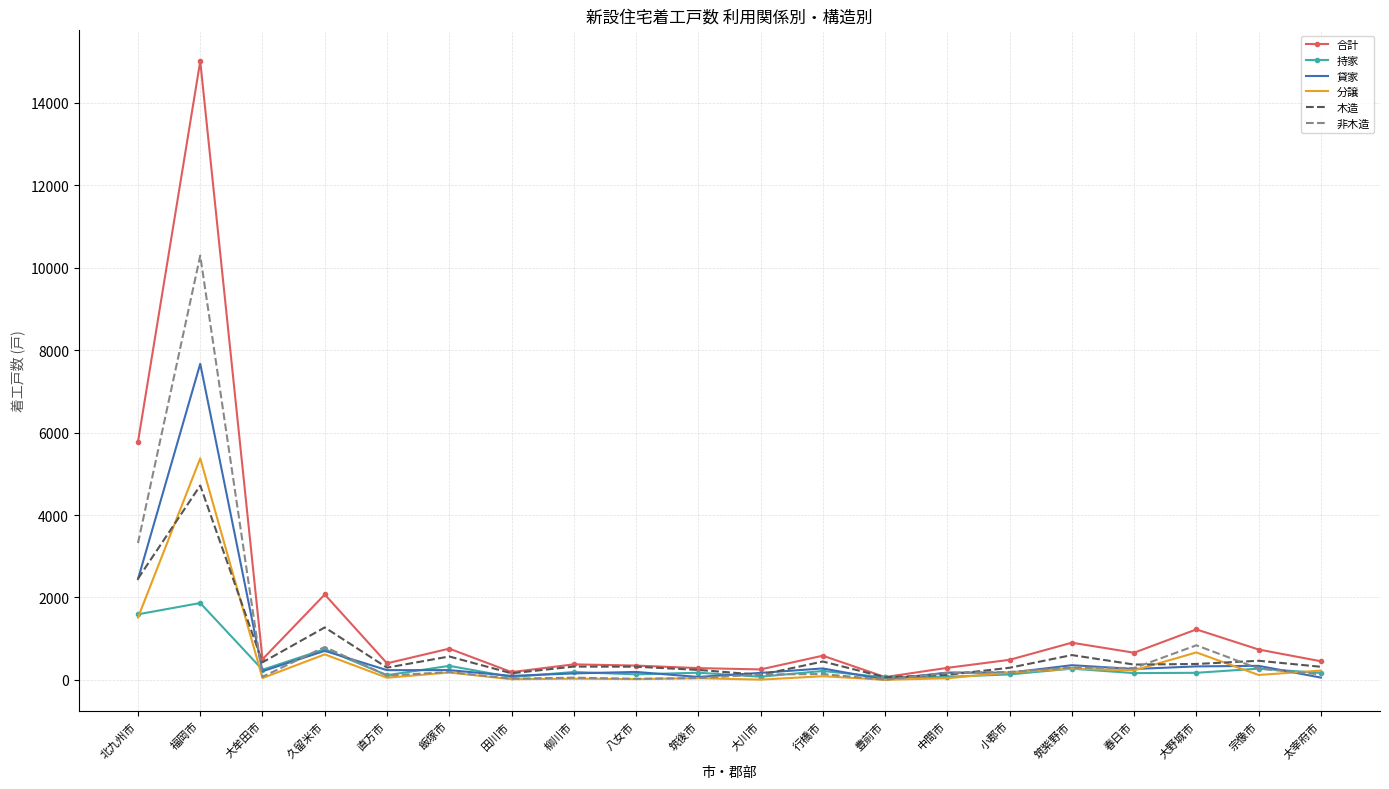

At which category is the sum across all series the highest?

福岡市